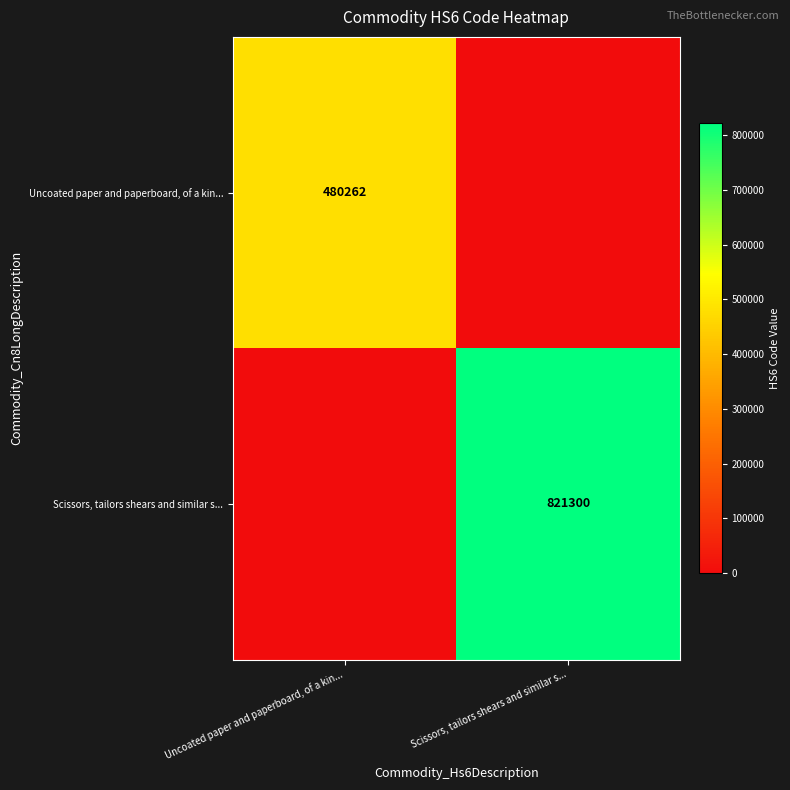

The Scissors, tailors shears and similar s... series shows 821300 at Scissors, tailors shears and similar s.... True or false?

True